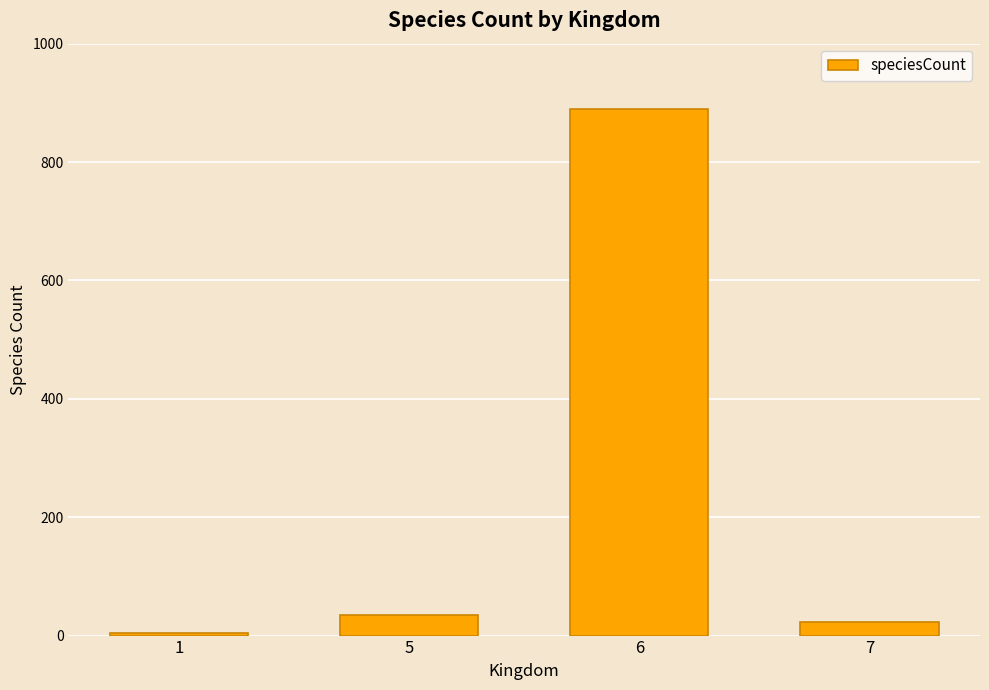

Are the bars grouped side by side (vs. stacked)?

No